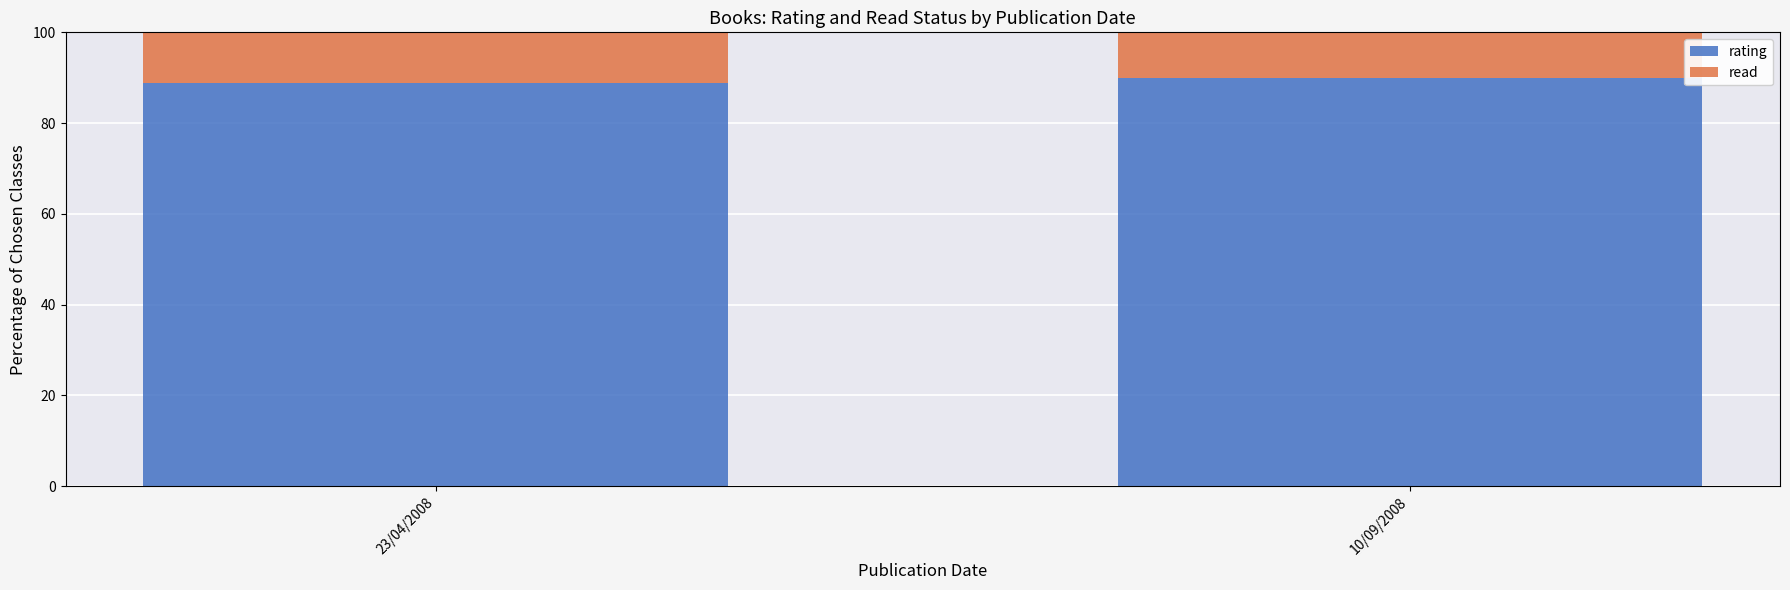

What is the highest value of the rating series?

90.0